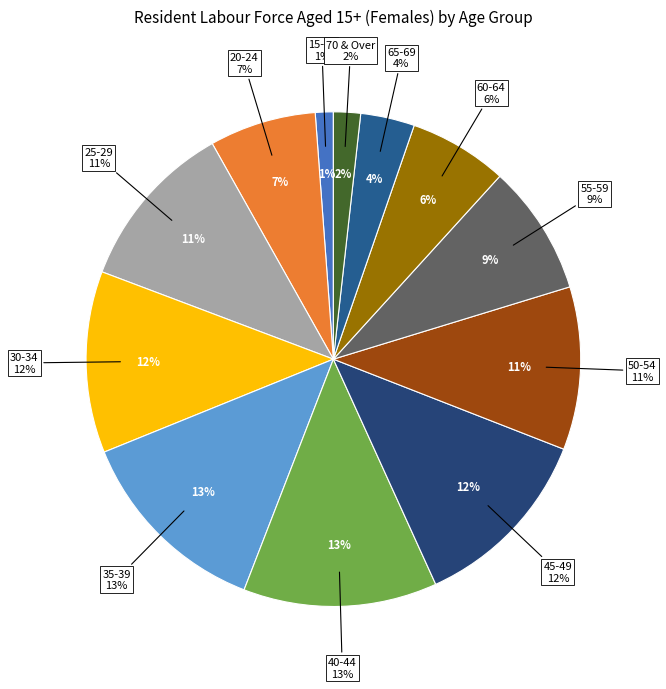

To the nearest percent, what is the difference between the largest and smallest slice percentages?

12%